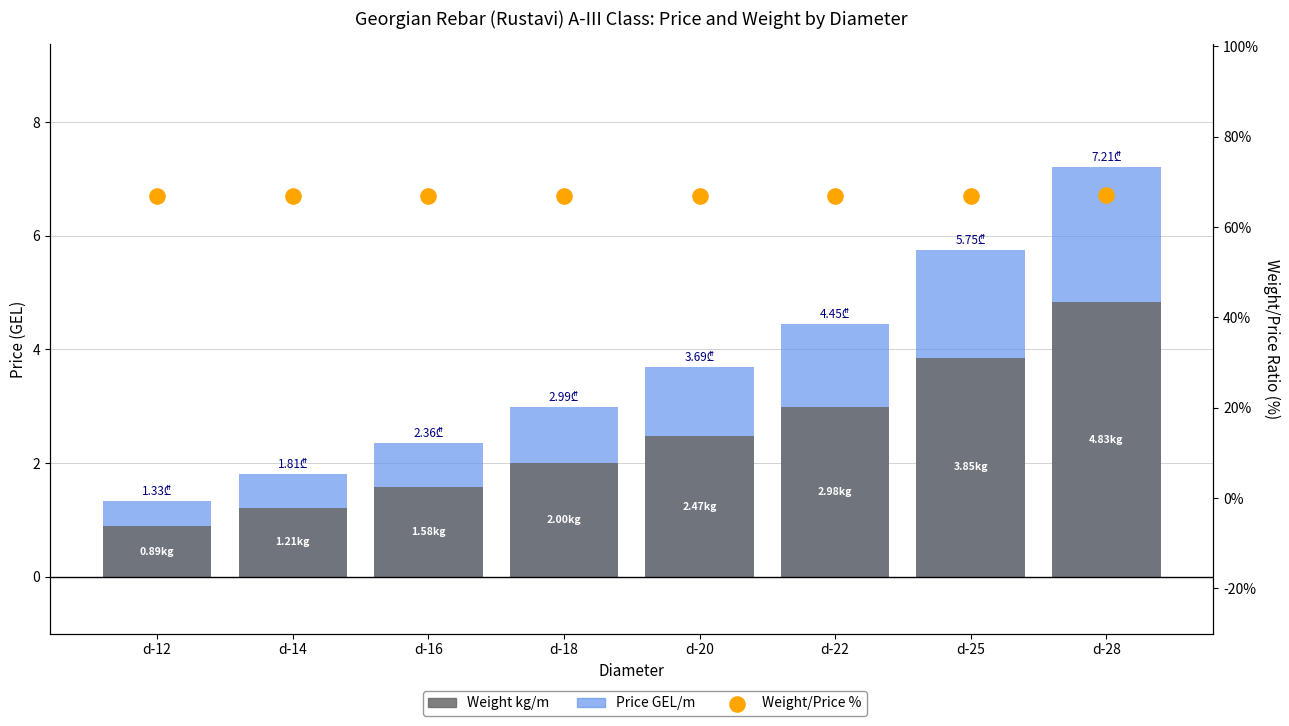

Which series has the largest total across all categories?

Weight/Price %